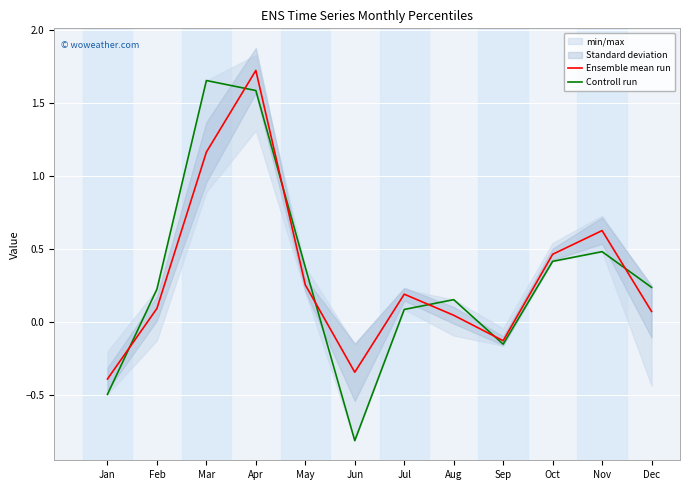

List the series in order of their peak value, highest first.

Ensemble mean run, Controll run